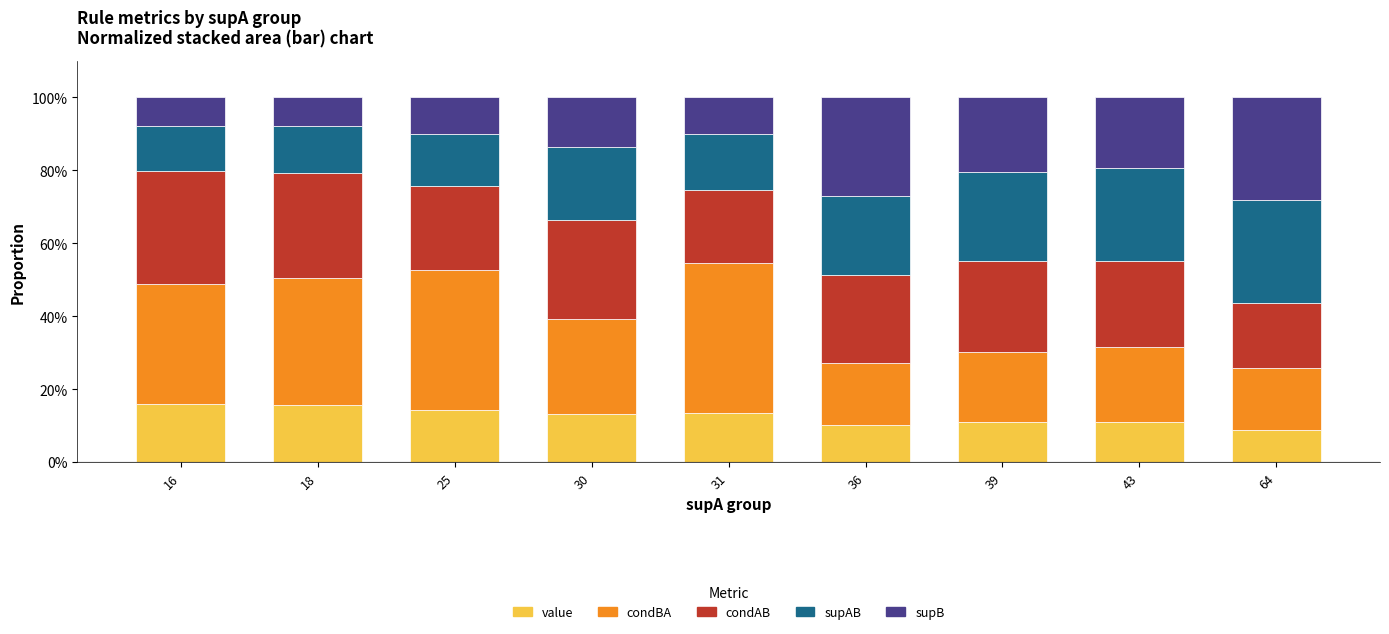

What is the highest value of the value series?

15.9